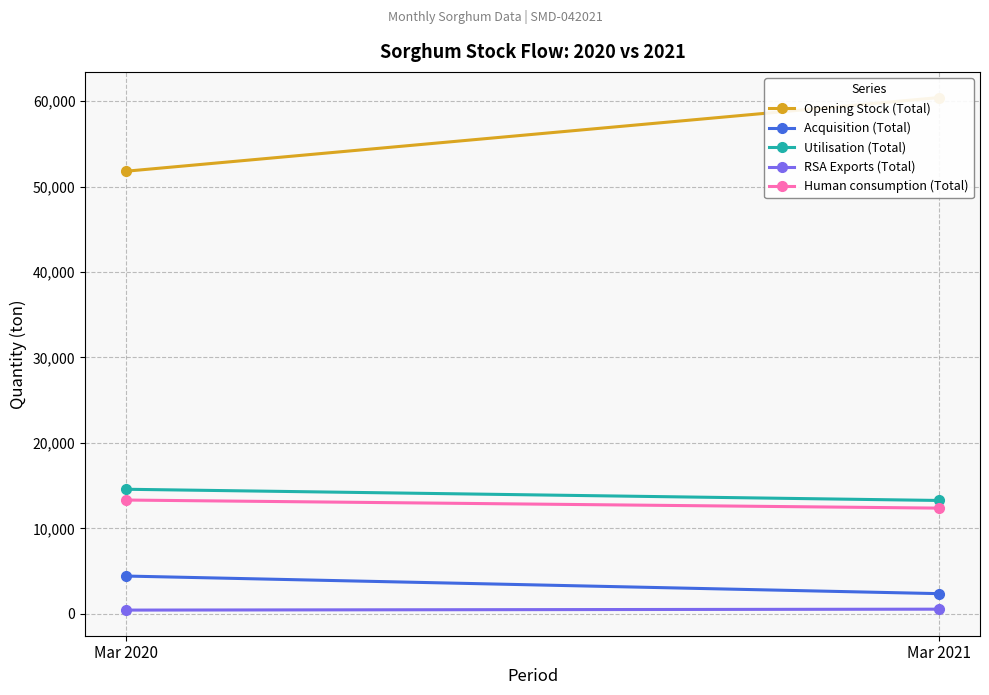

At which category does the chart reach its peak across all series?

Mar 2021